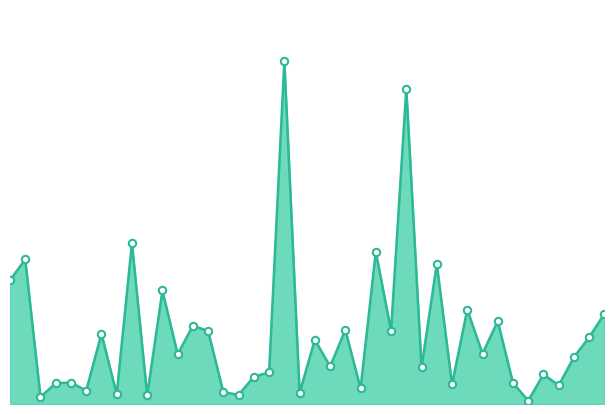

How many lines are shown in the chart?

1